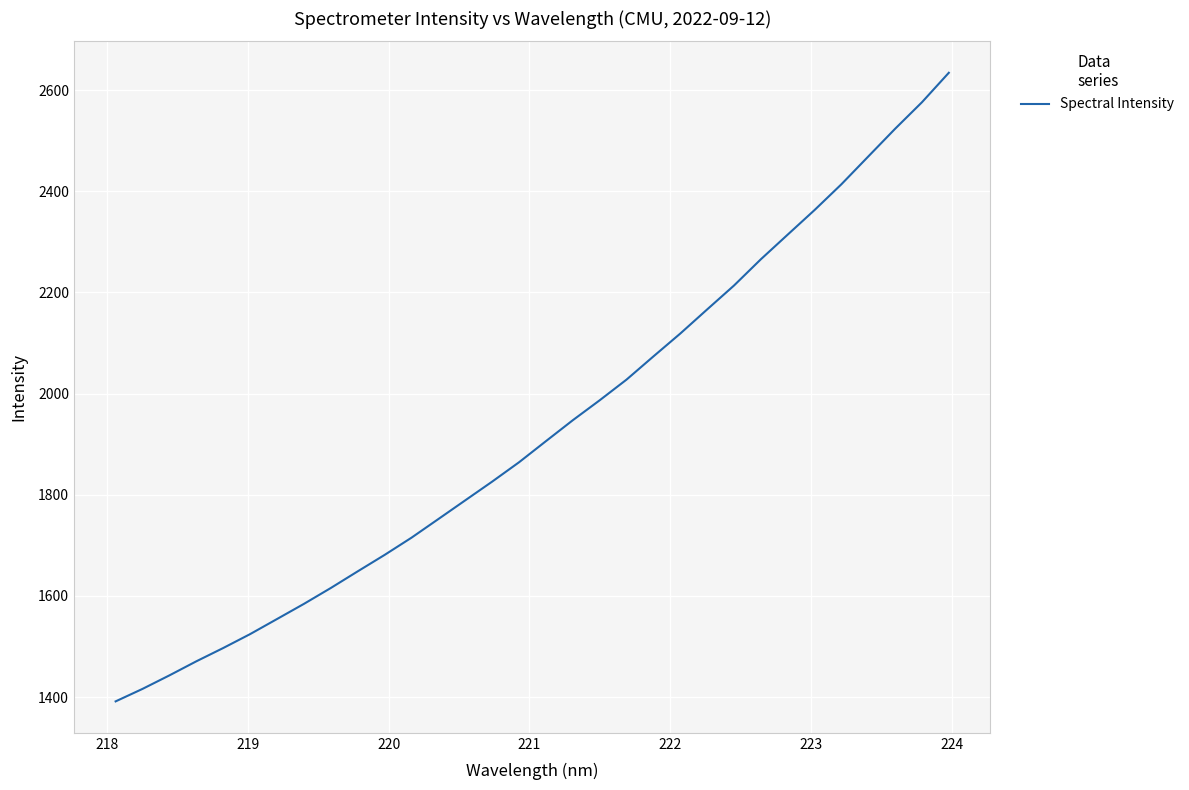

What is the smallest value displayed?

1391.6